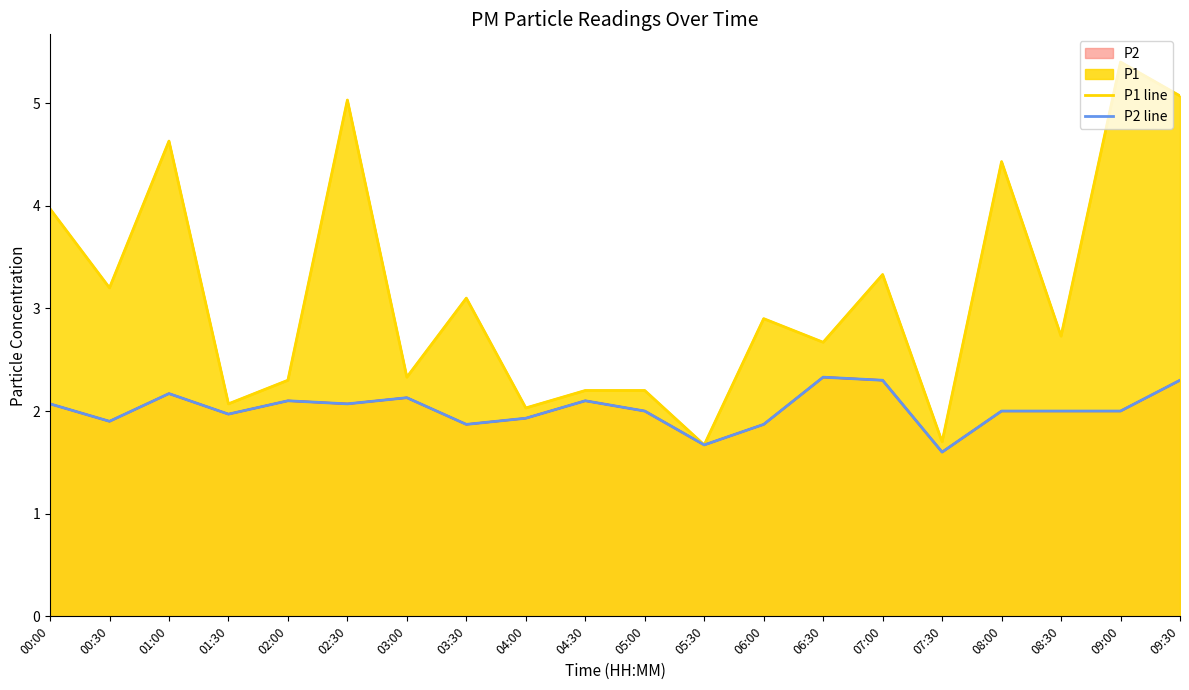

What is the difference between the P1 line values at 08:30 and 06:30?

0.1